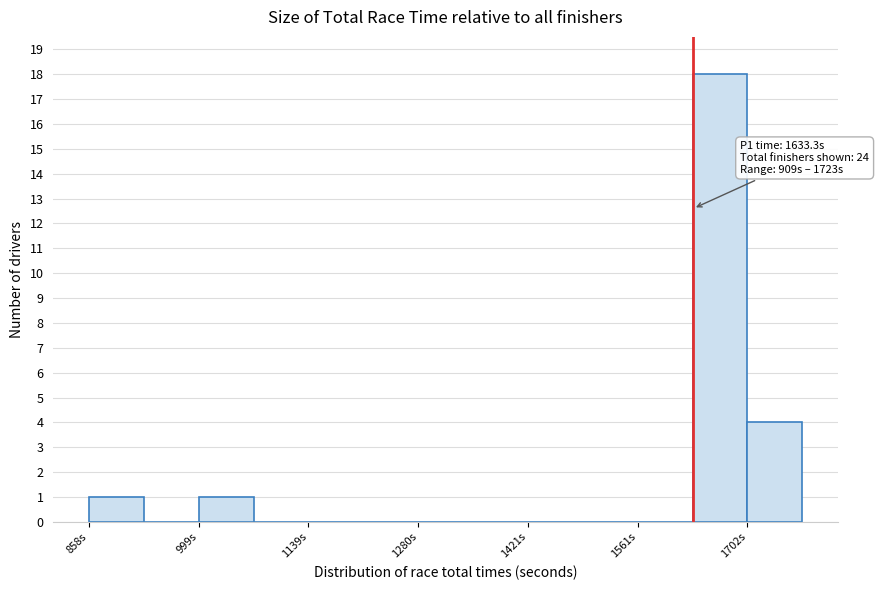

Around what value on the x-axis is the tallest bar? Give the approximate position of its centre, as read against the axis.

1660